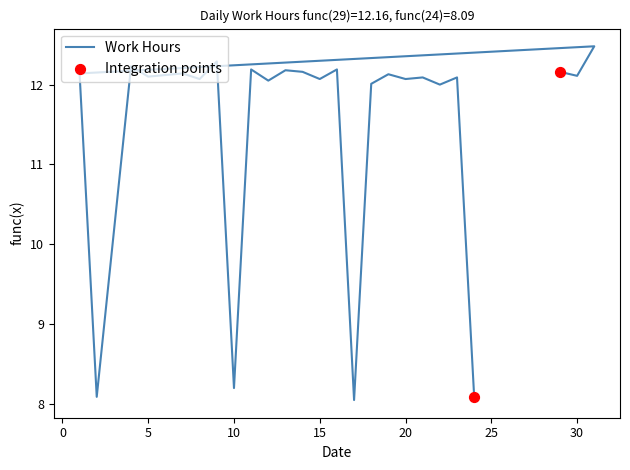

Approximately how many times larger is the value at 4 compared to 18?

1.0